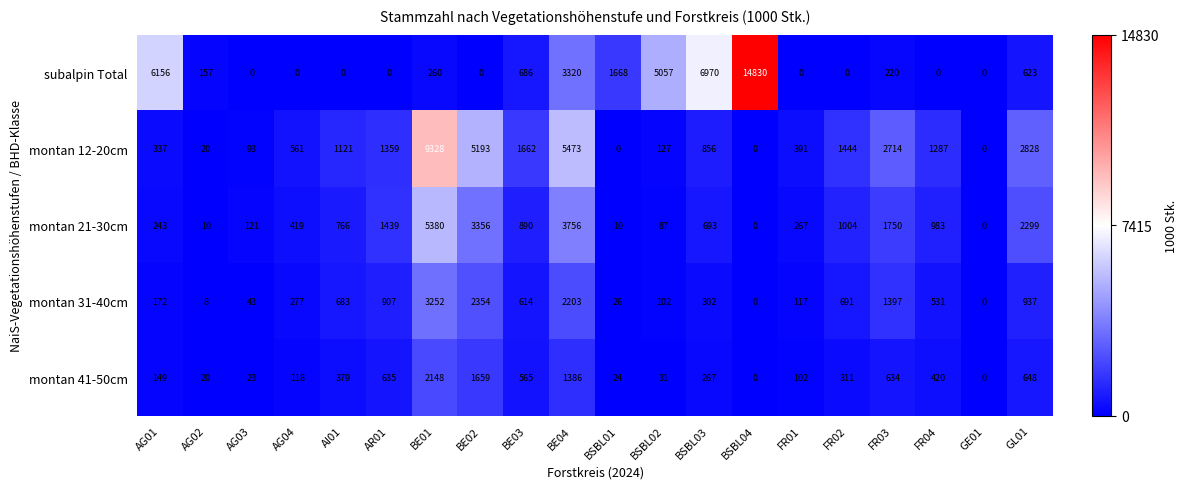

What is the sum of all montan 12-20cm values?

34794